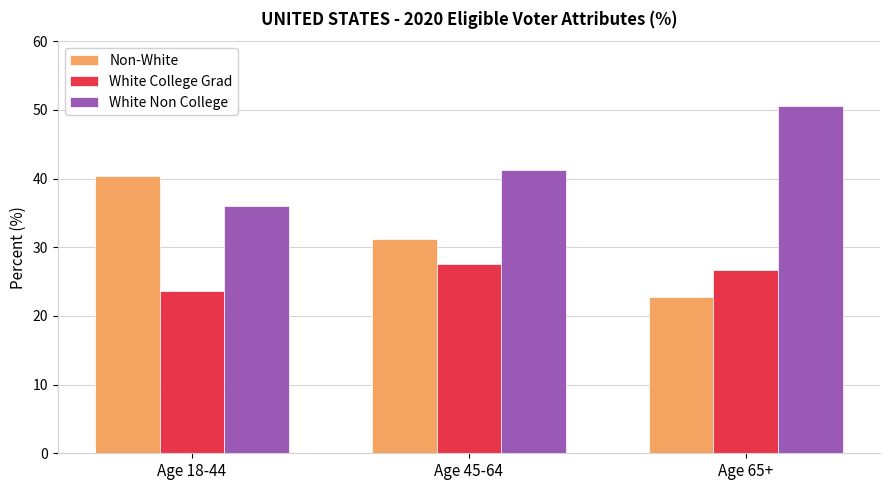

The White College Grad series shows 23.6 at Age 18-44. True or false?

True